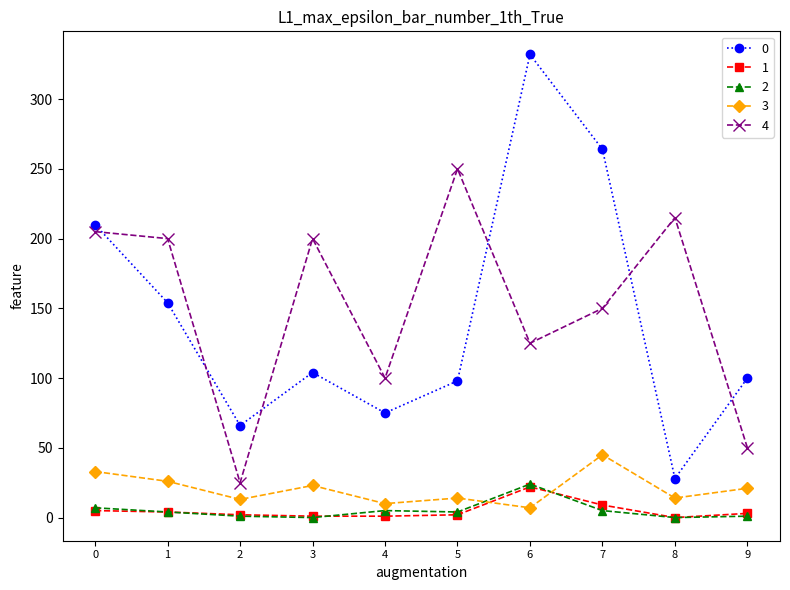

How many categories are shown in the chart?

10